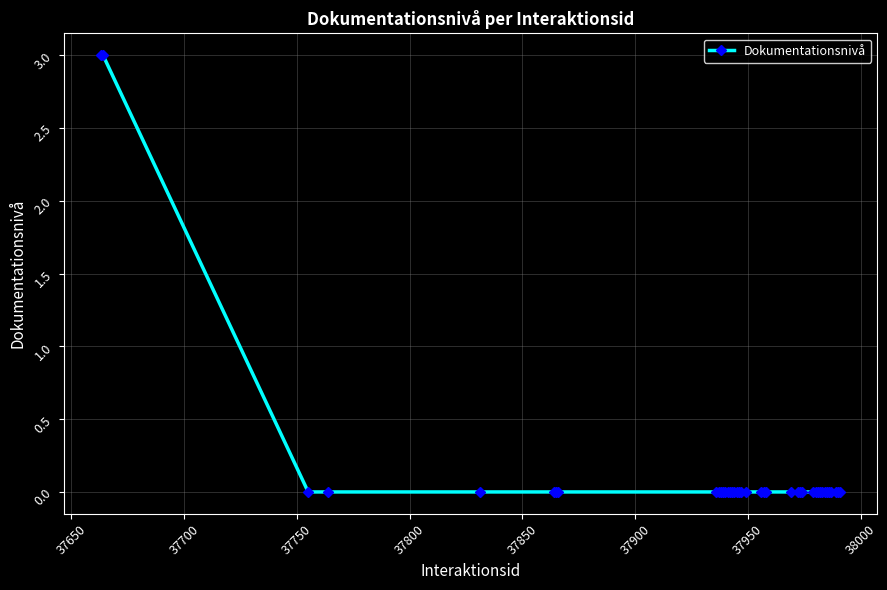

What is the difference between the maximum and minimum values?

3